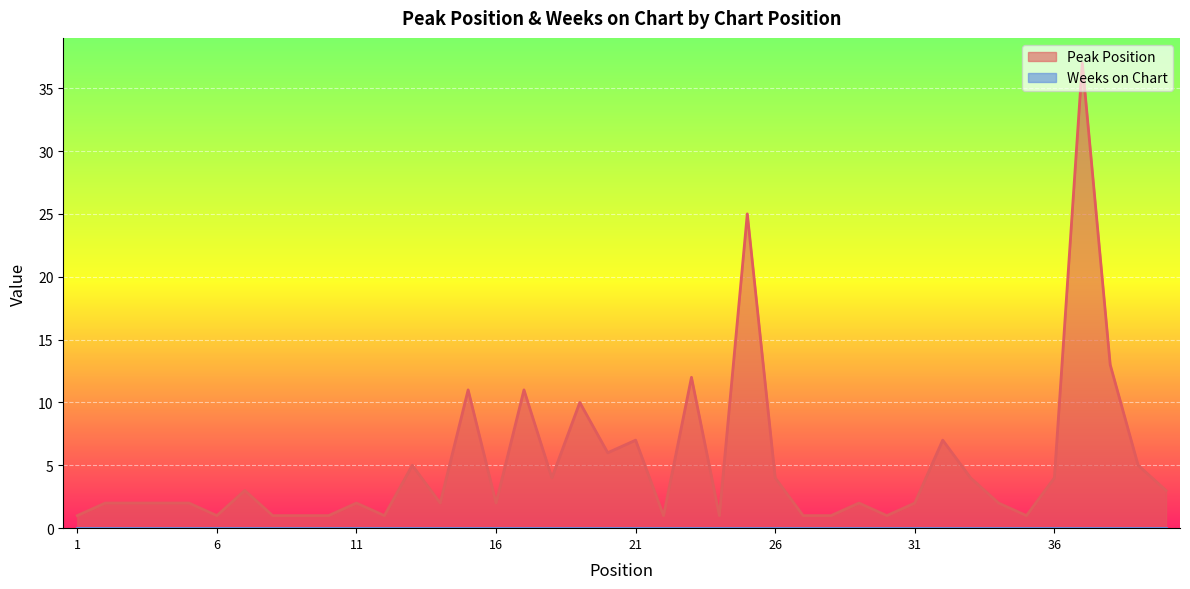

Reading left to right, transcribe all the data shown in this chart.

1	2	2	2	2	1	3	1	1	1	2	1	5	2	11	2	11	4	10	6	7	1	12	1	25	4	1	1	2	1	2	7	4	2	1	4	37	13	5	3